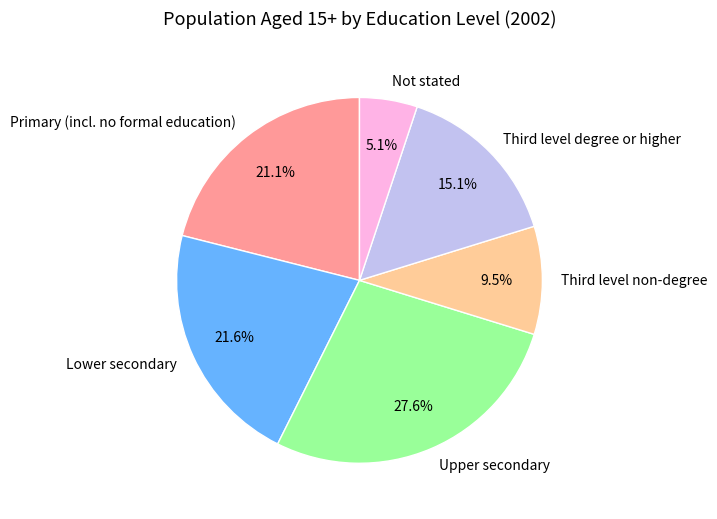

Count the number of slices in the pie.

6